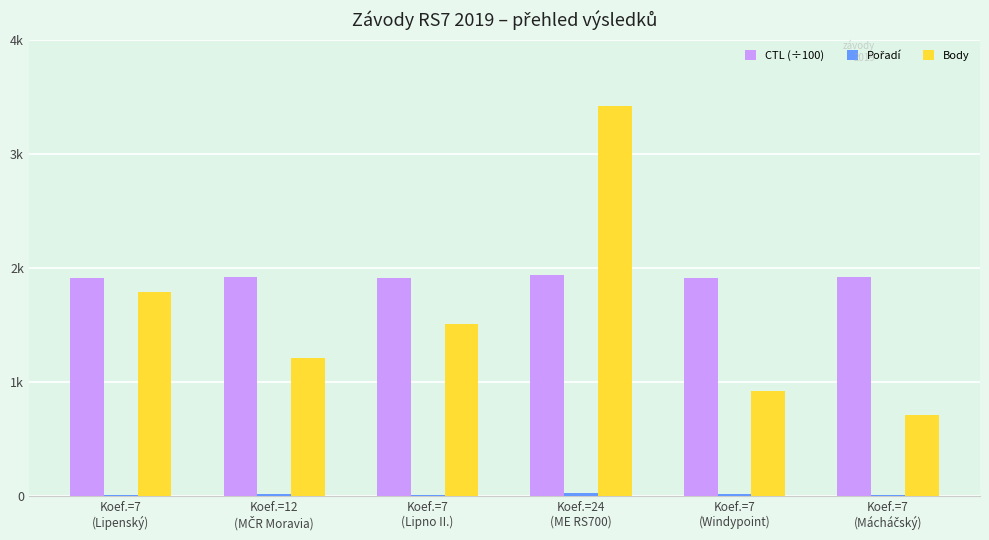

Are the bars grouped side by side (vs. stacked)?

Yes